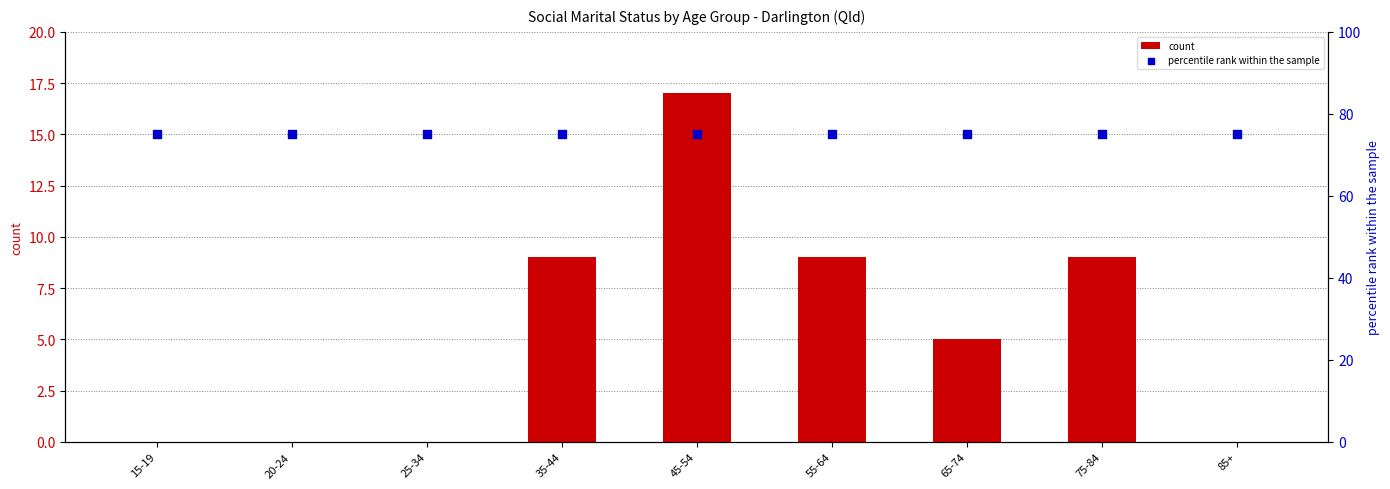

What are all the series names shown in the legend?

count, percentile rank within the sample